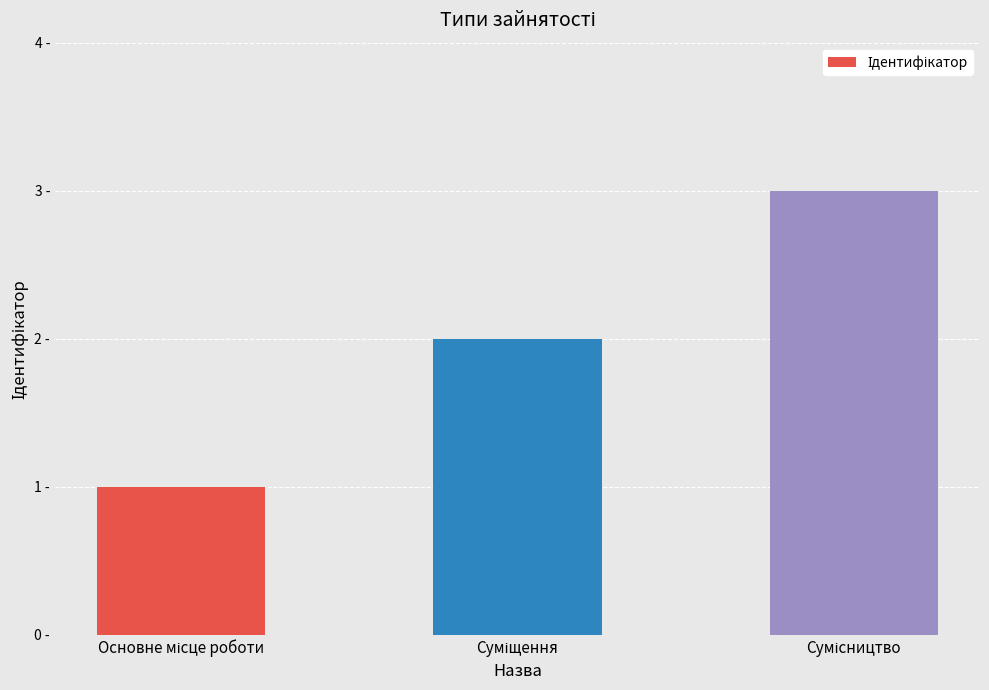

What is the label of the 1st bar from the right?

Сумісництво